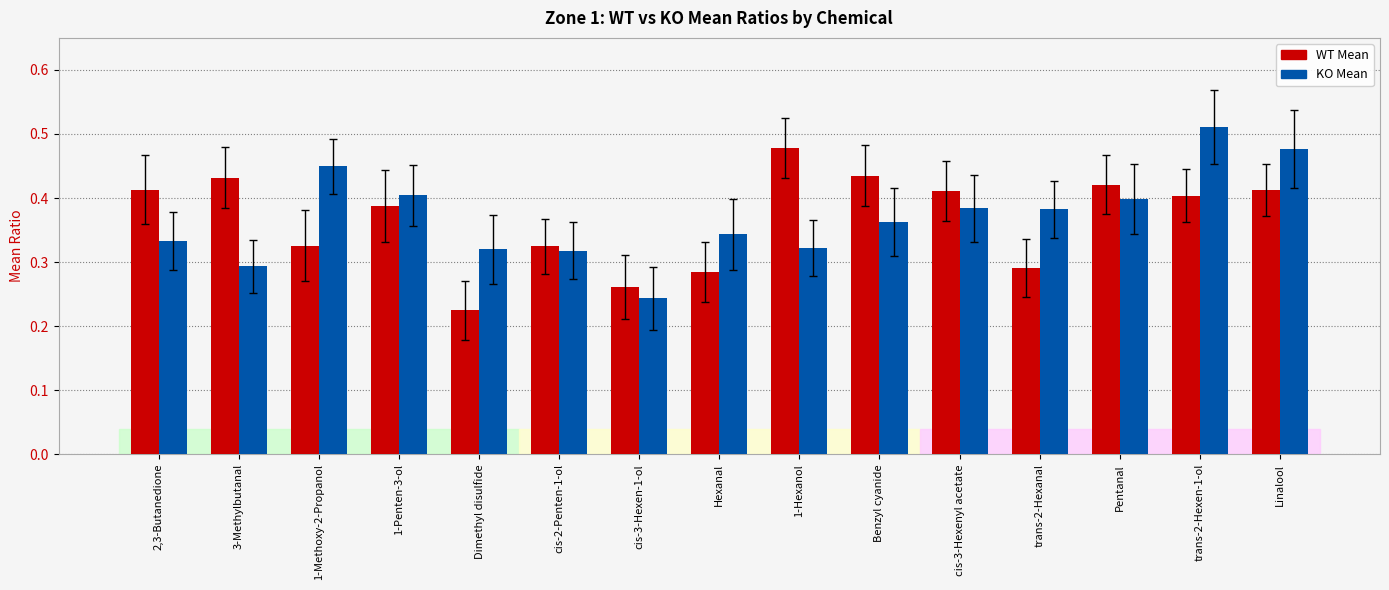

What is the sum of the KO Mean values at 1-Methoxy-2-Propanol and Dimethyl disulfide?

0.8